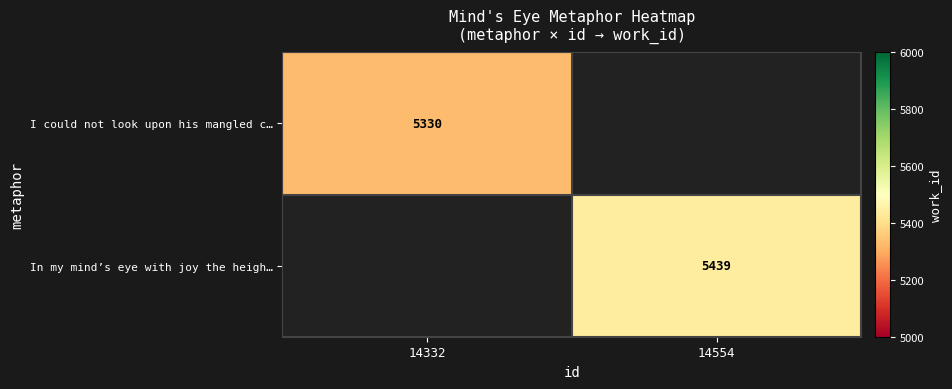

The In my mind’s eye with joy the heigh… series shows 7301 at 14554. True or false?

False